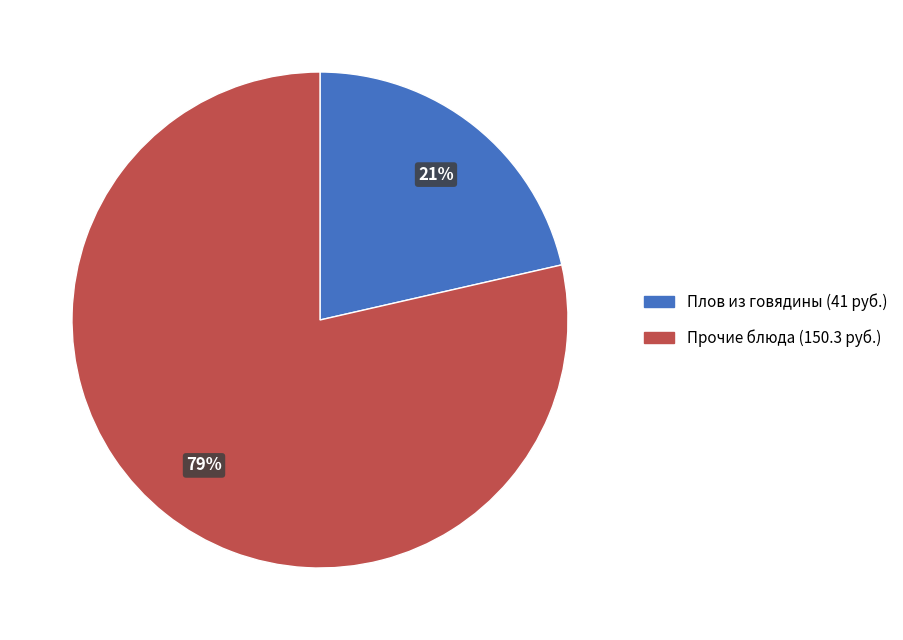

Does any single category account for the majority?

Yes